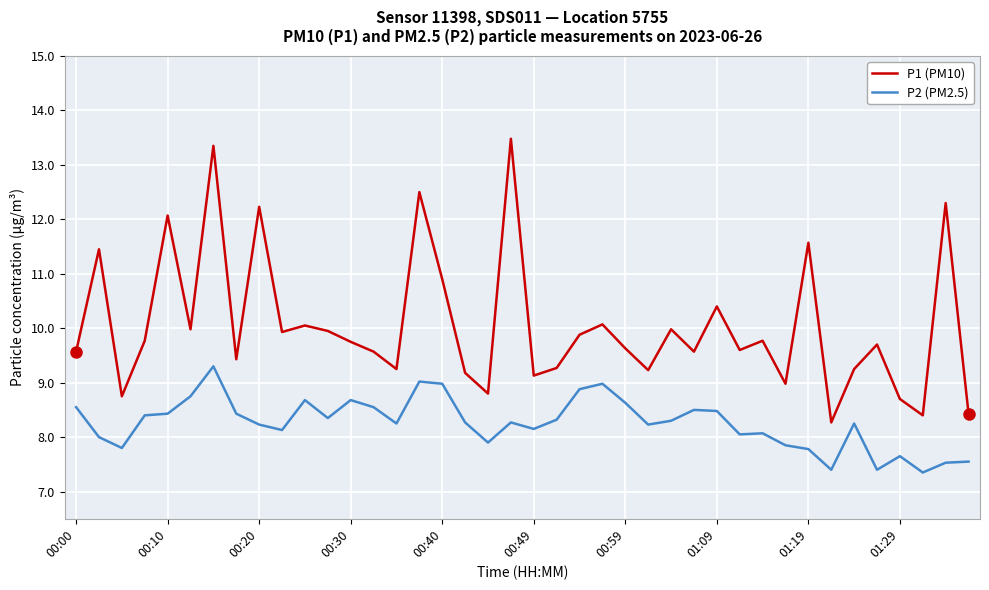

True or false: P2 (PM2.5) and P1 (PM10) cross at least once.

False